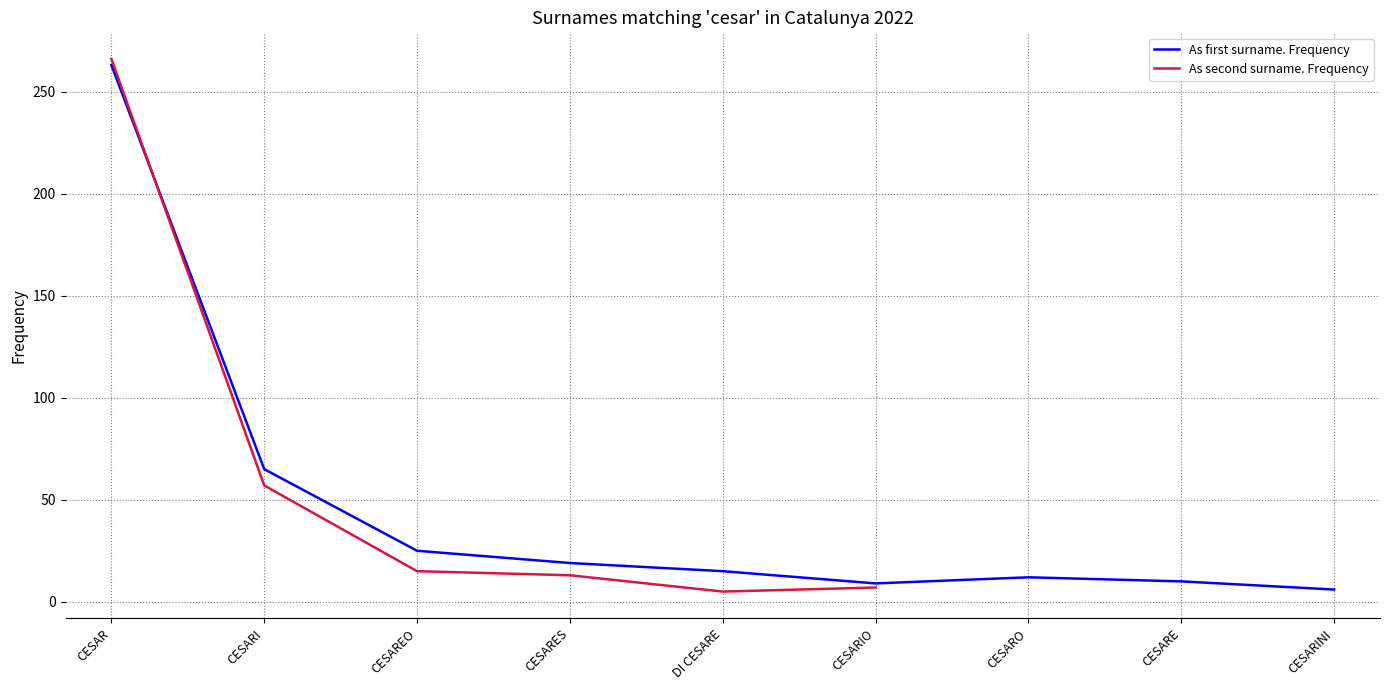

Is the value of As first surname. Frequency at CESAREO greater than the value of As second surname. Frequency at CESARINI?

No